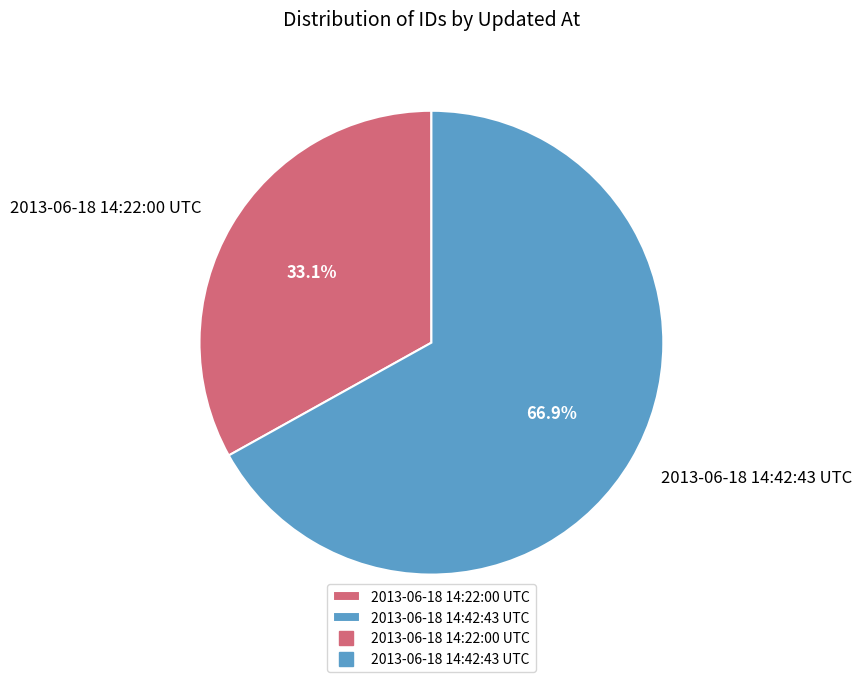

Is it true that 2013-06-18 14:42:43 UTC is 73% of the pie?

False